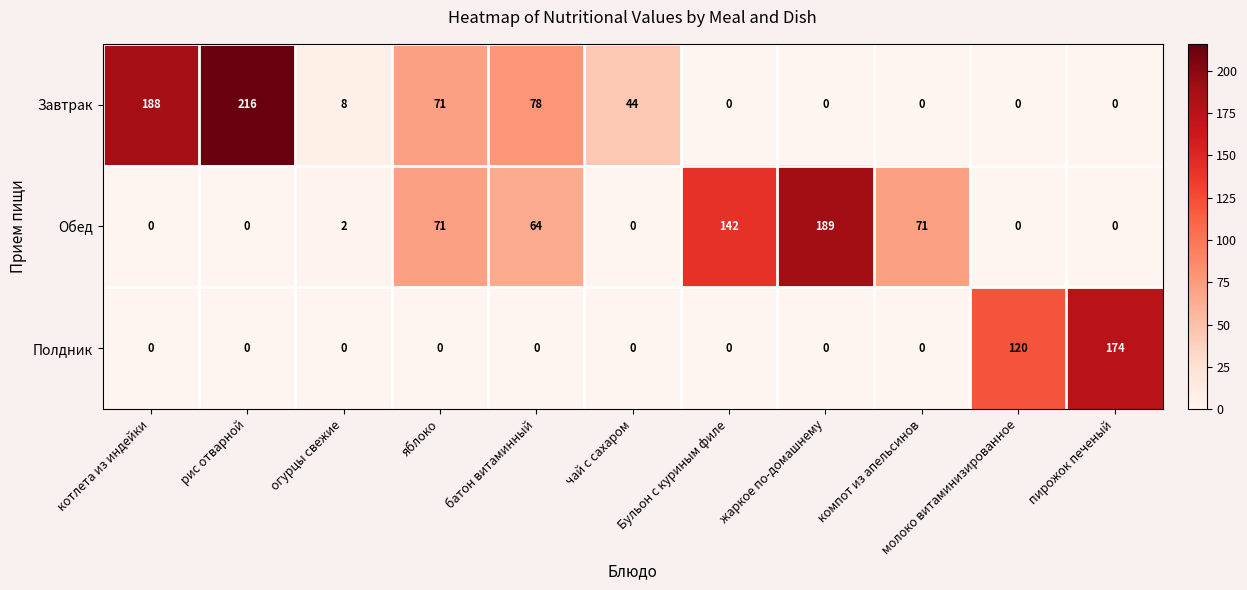

Which series has the largest total across all categories?

Завтрак